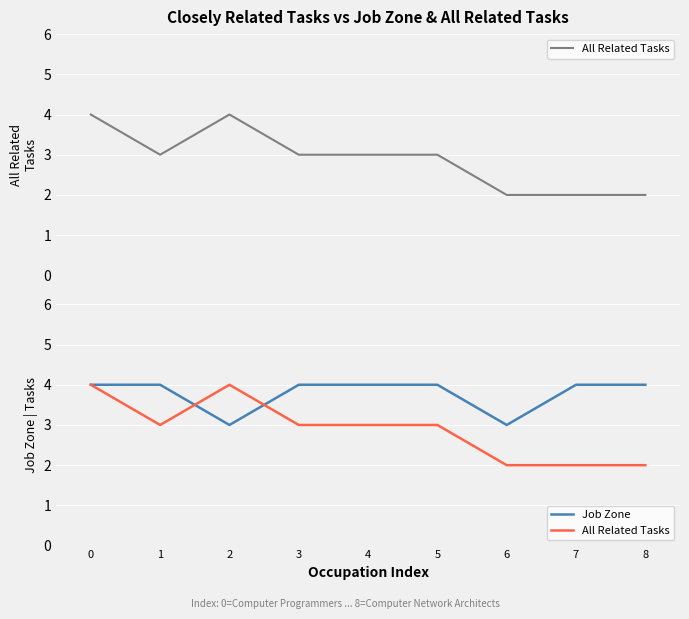

In All Related Tasks, how many points are lower than both neighbors (excluding endpoints)?

1